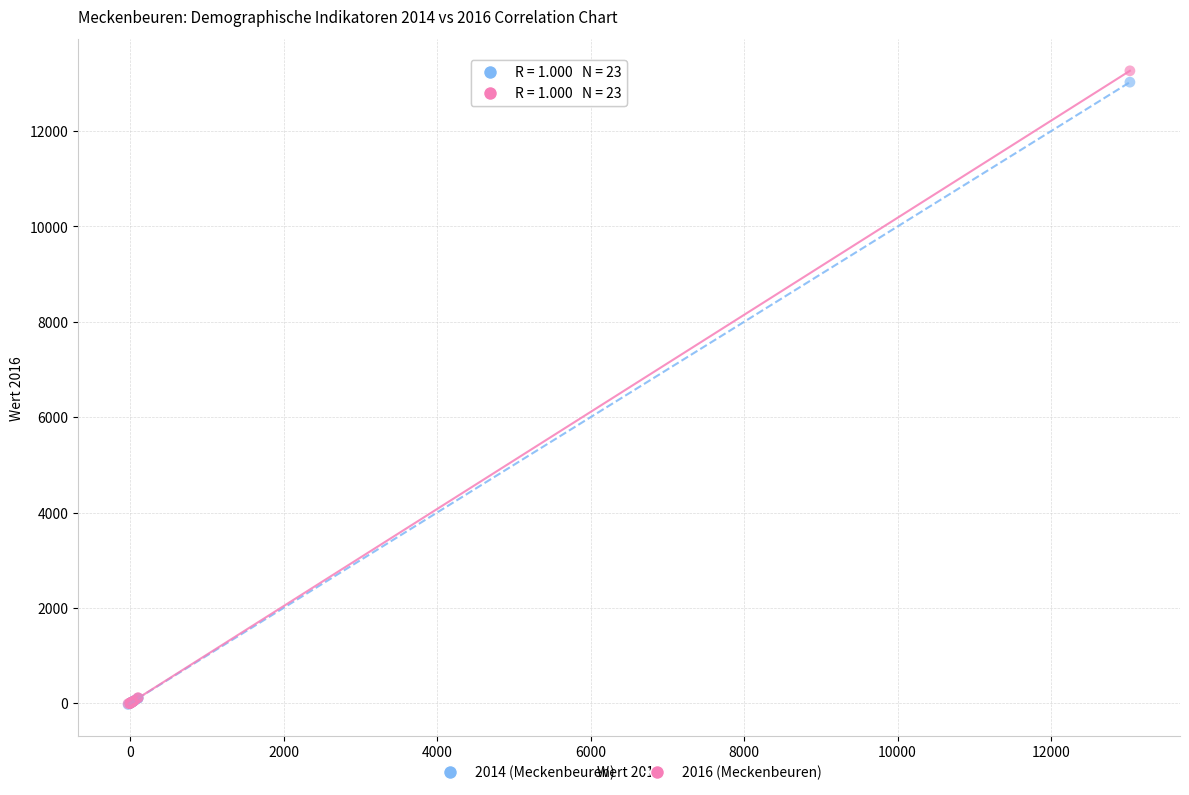

What are all the series names shown in the legend?

2014 (Meckenbeuren), 2016 (Meckenbeuren)